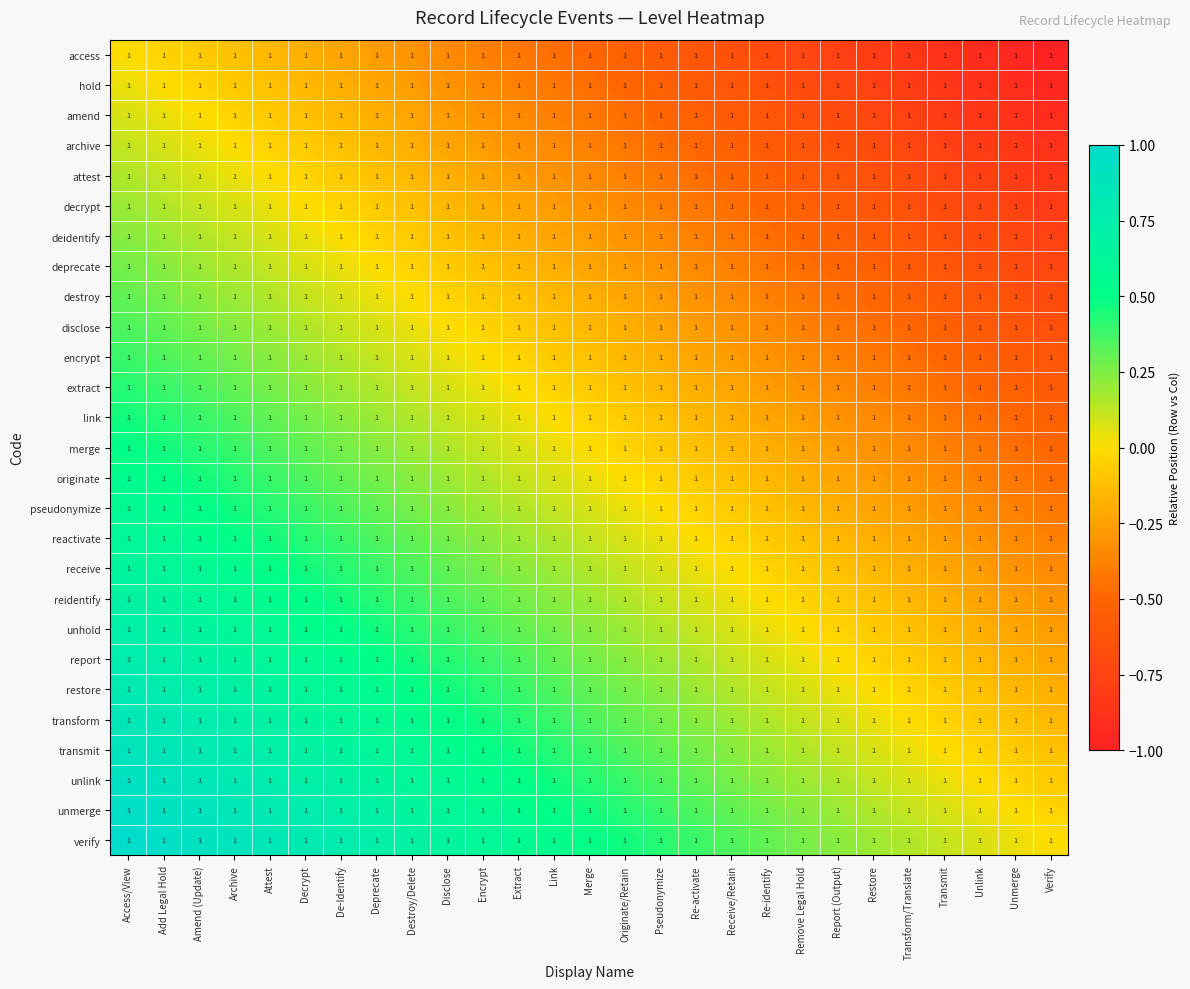

The value of report at Extract is 0.3. True or false?

True